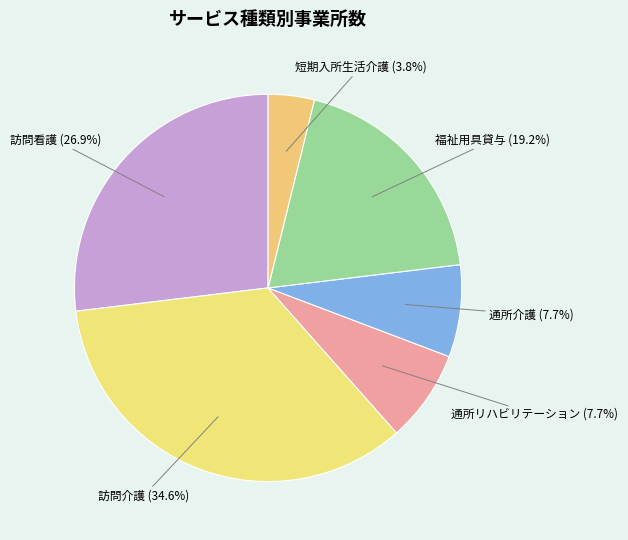

How many segments does this pie chart have?

6